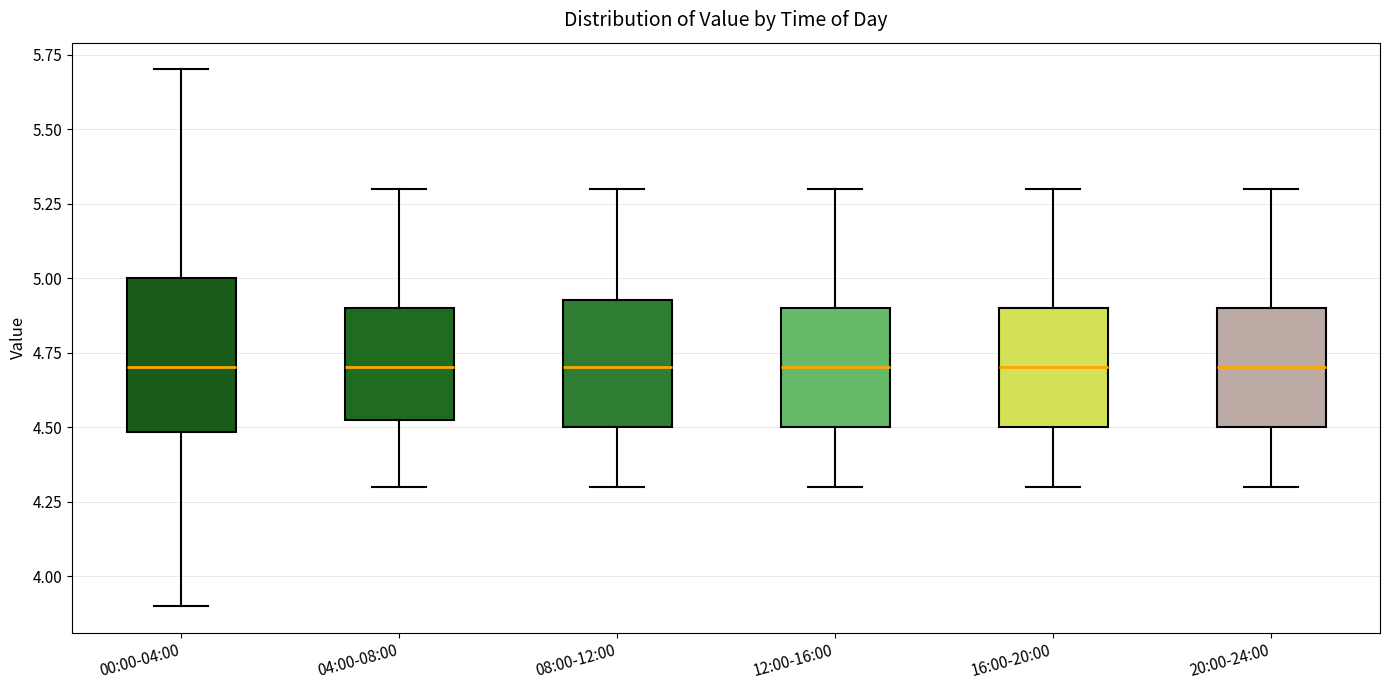

Where does the median line of the box for 08:00-12:00 sit on the y-axis? The values are not printed on the chart, so give them approximately, as read against the axis.

4.70